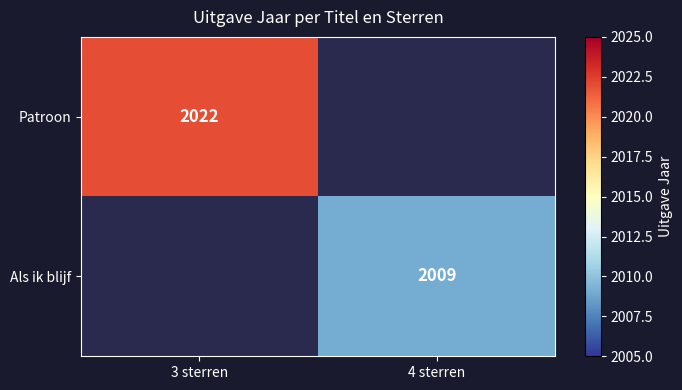

Count the number of categories in the chart.

2